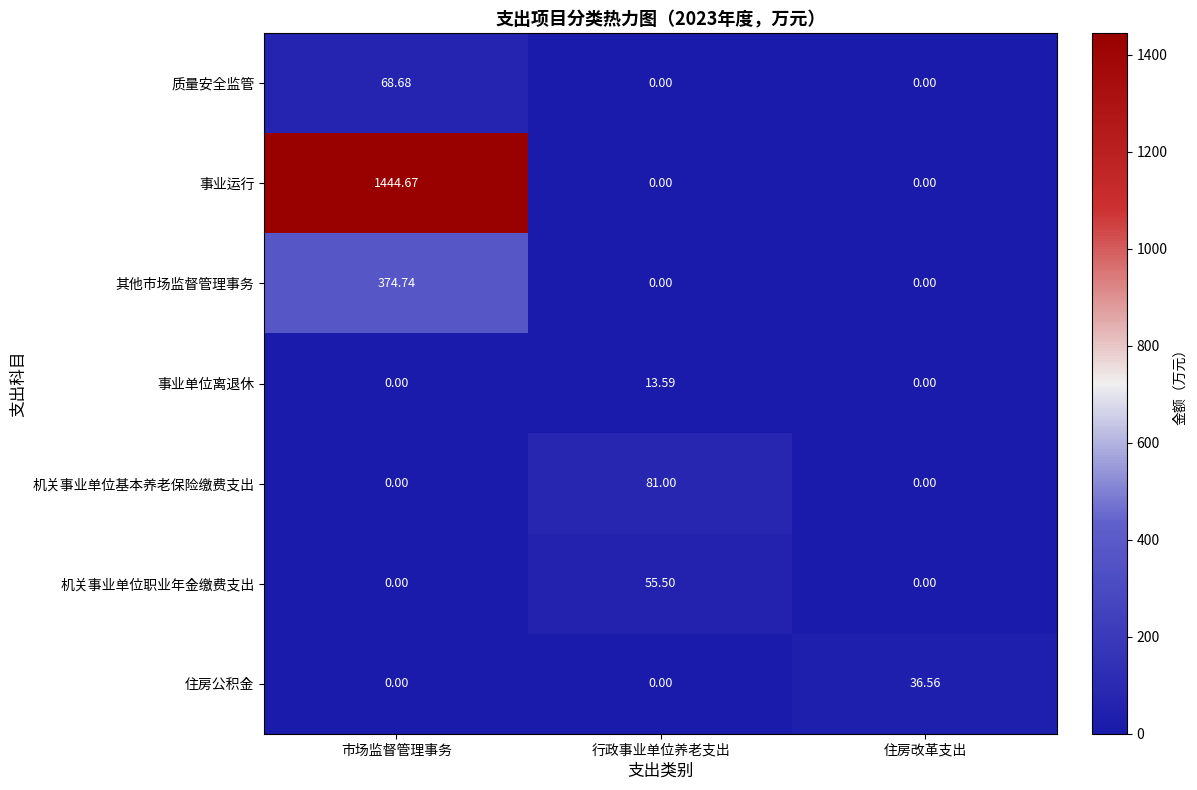

Which series has the widest spread of values?

事业运行